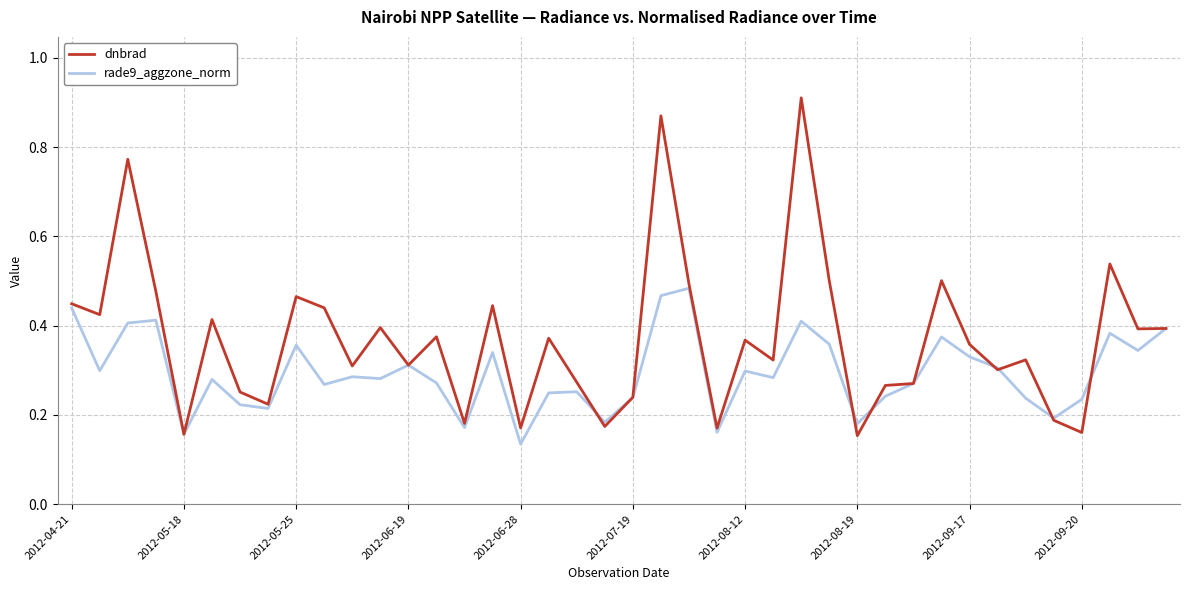

True or false: rade9_aggzone_norm and dnbrad intersect in this chart.

True